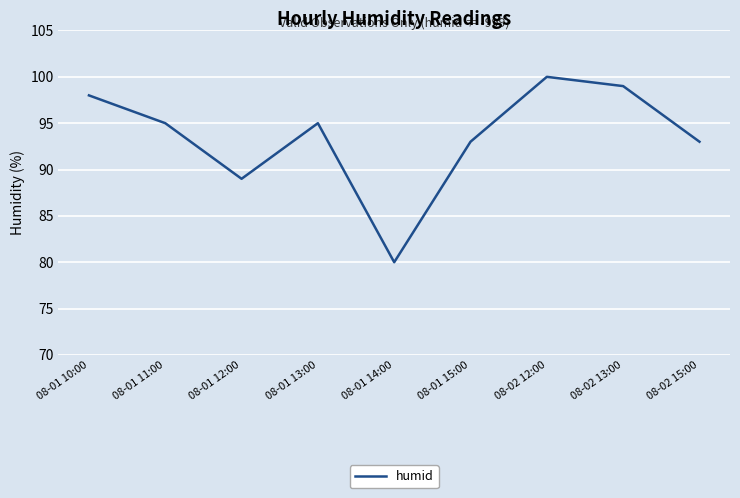

What position from the right is 08-01 10:00?

9